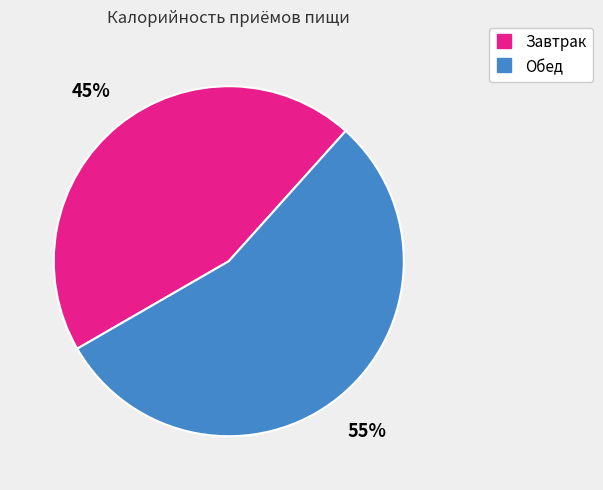

Combined, do Завтрак and Обед account for over 50%?

Yes